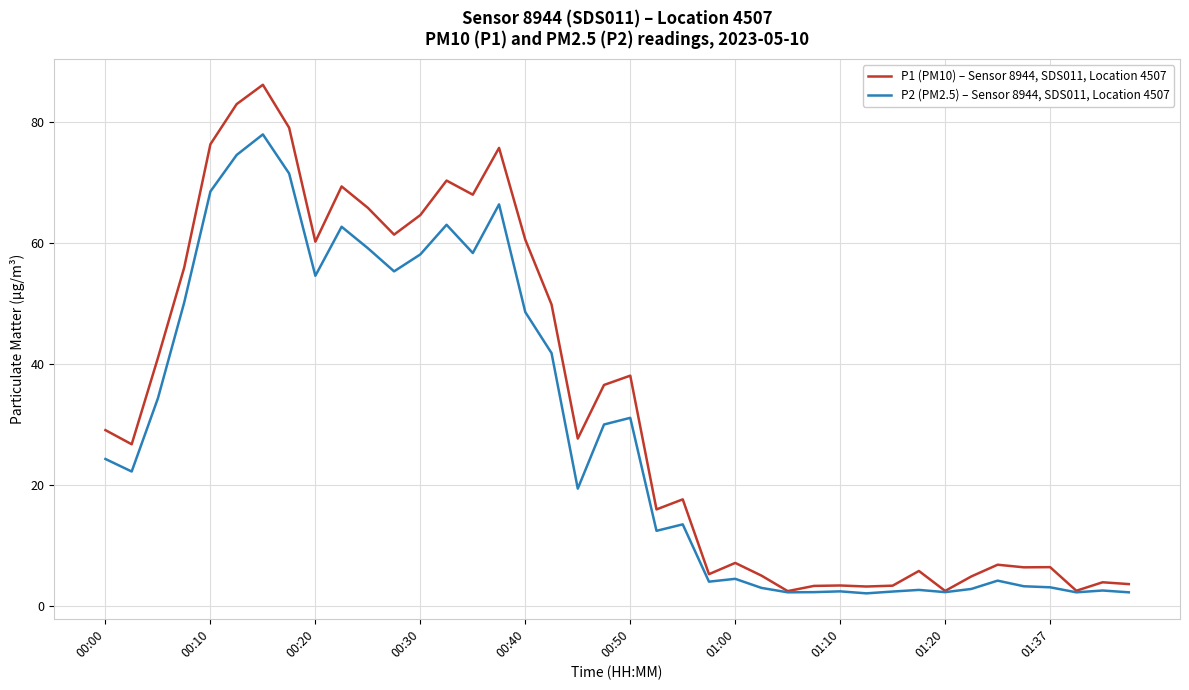

Rank the series by their average value, from highest to lowest.

P1 (PM10) – Sensor 8944, SDS011, Location 4507, P2 (PM2.5) – Sensor 8944, SDS011, Location 4507